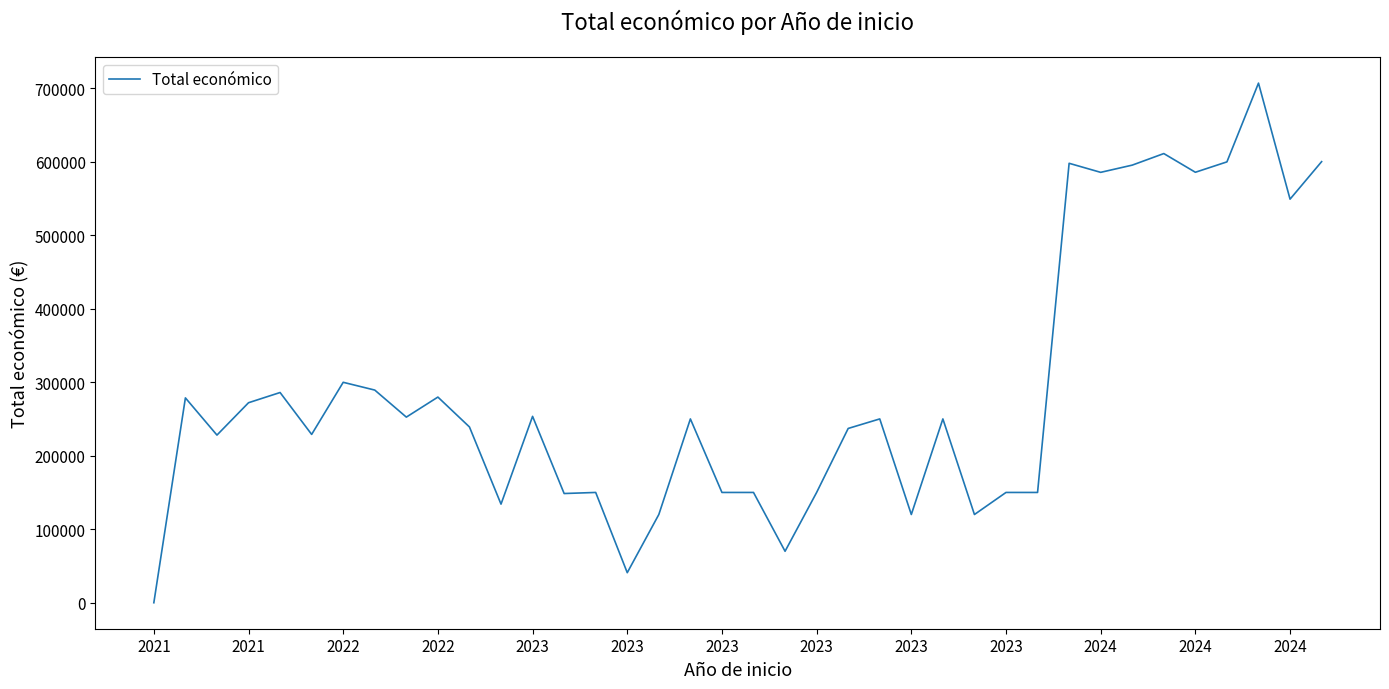

What is the difference between the maximum and minimum values?

706697